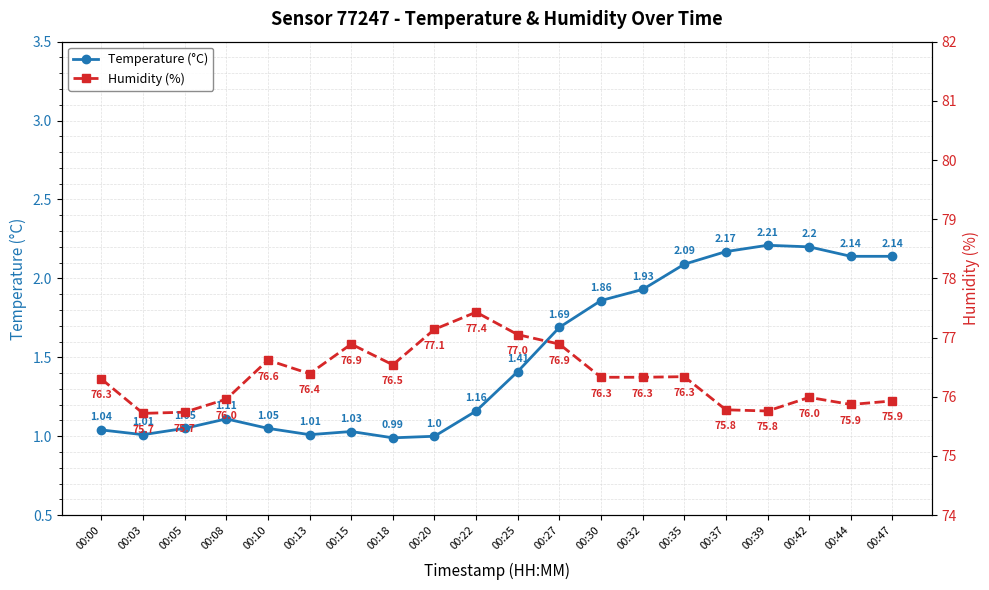

At which label is Humidity (%) closest to 76?

00:42